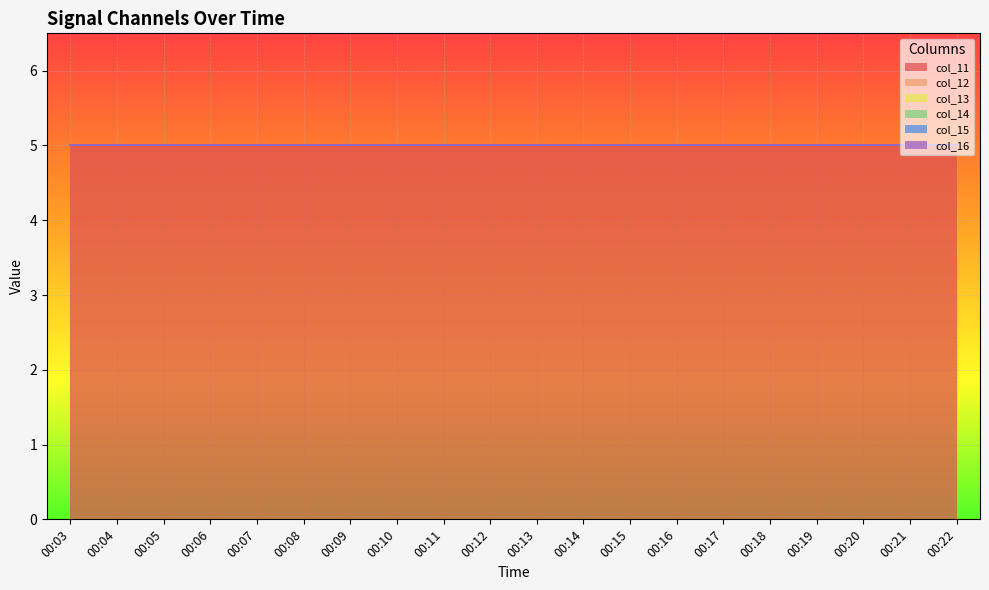

The value of col_12 at 00:15 is 0. True or false?

True